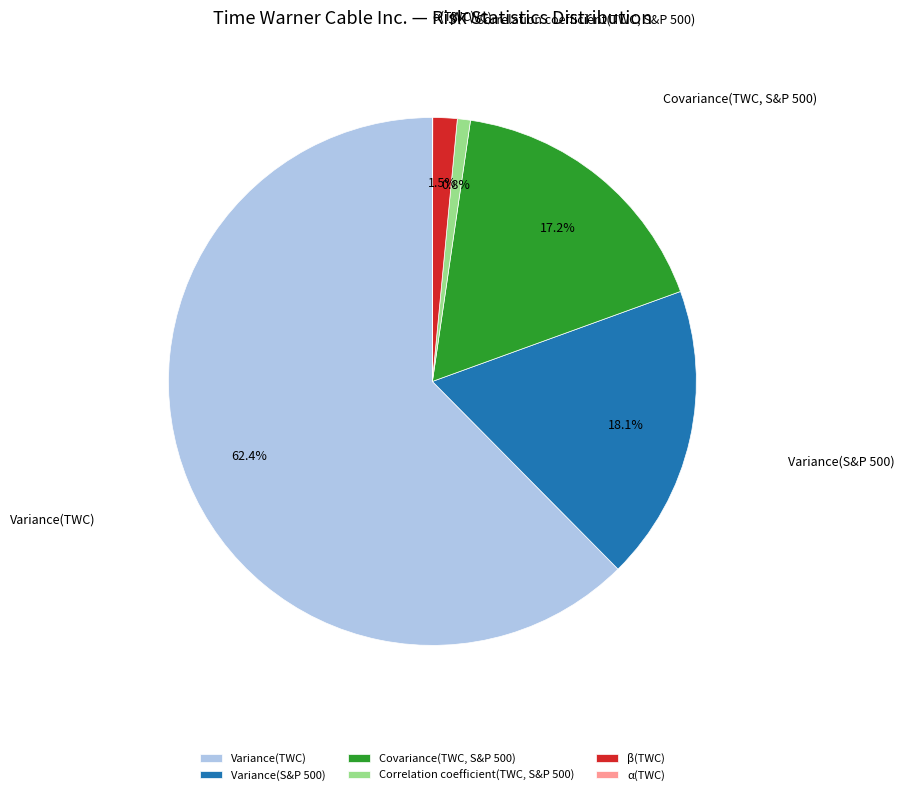

To the nearest percent, what percentage of the pie is Variance(S&P 500)?

18%